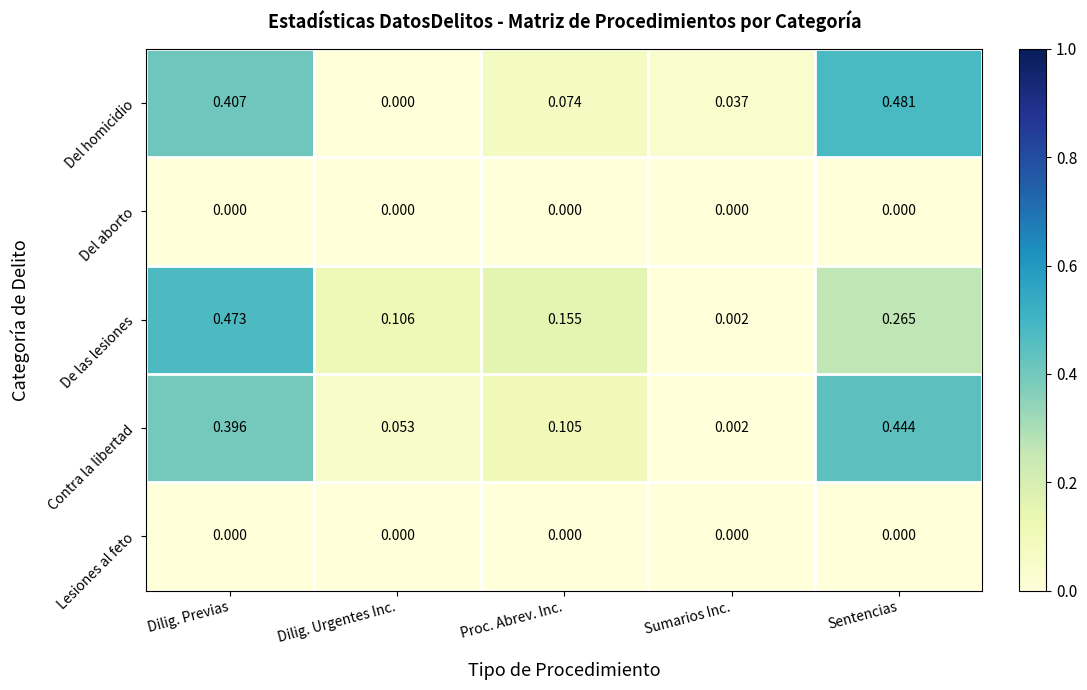

Is the value of Contra la libertad at Dilig. Previas greater than the value of Del homicidio at Dilig. Previas?

No